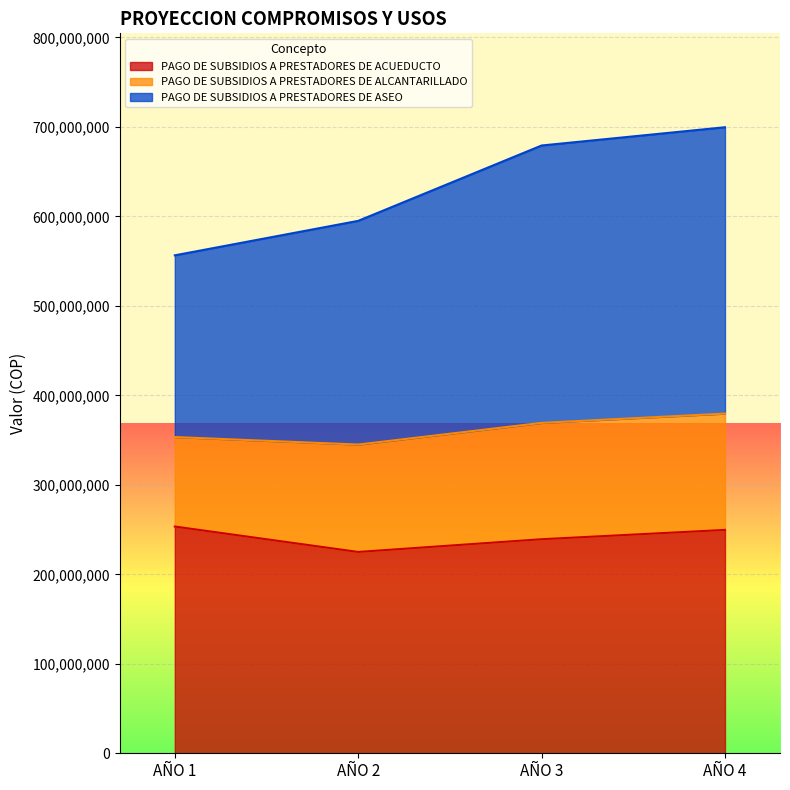

How many categories are shown in the chart?

4